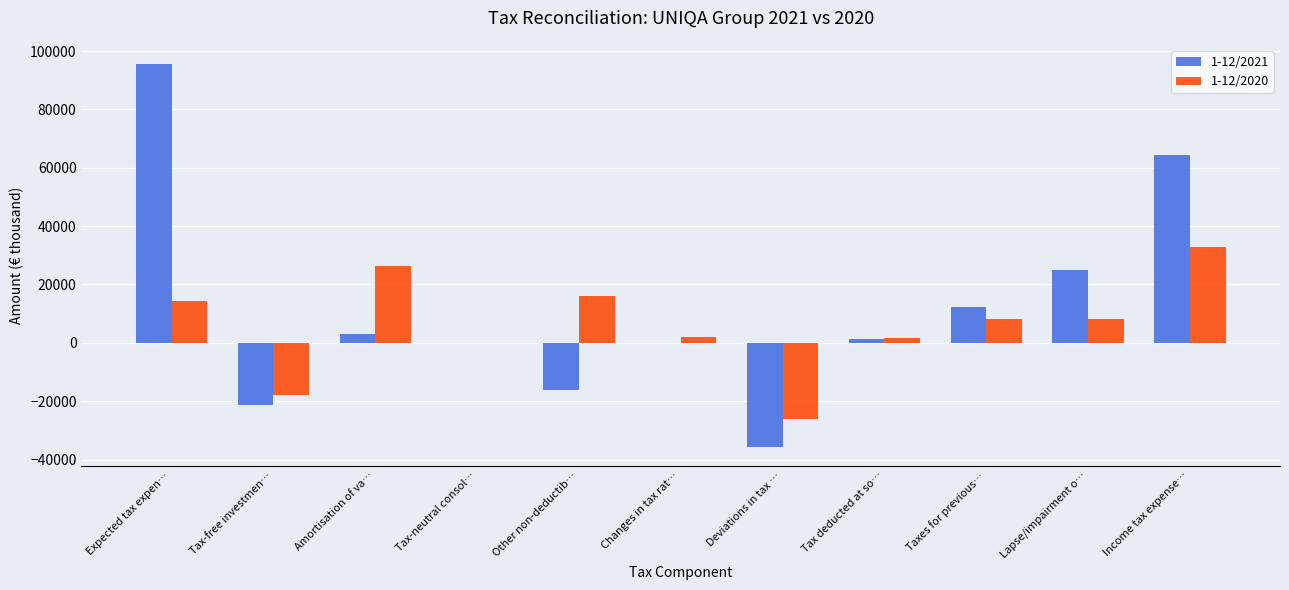

How many series are shown in this chart?

2